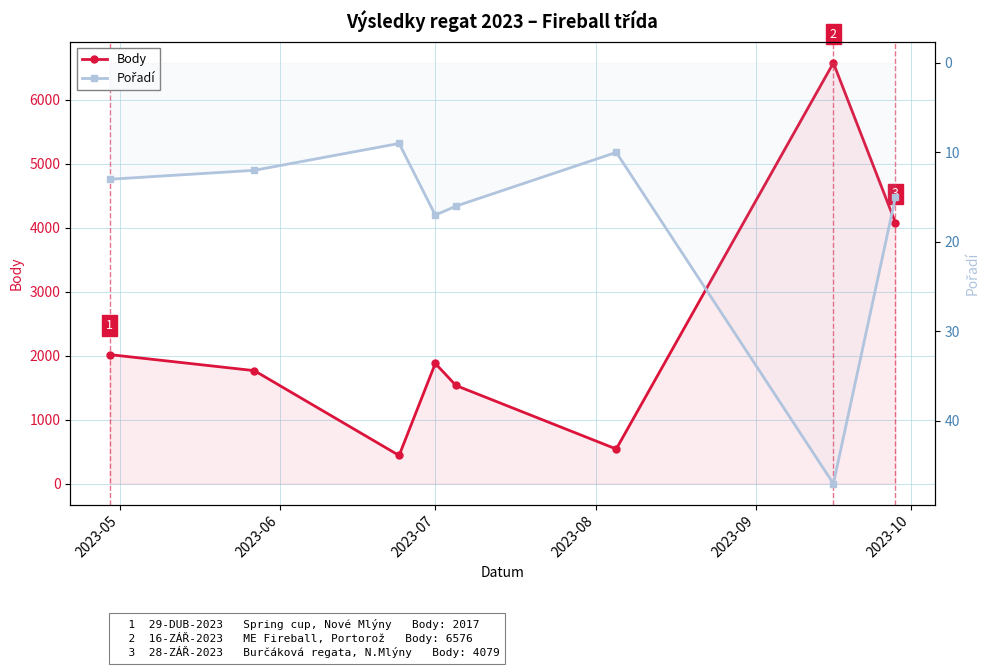

At which category does Pořadí reach its first local valley?

2023-07